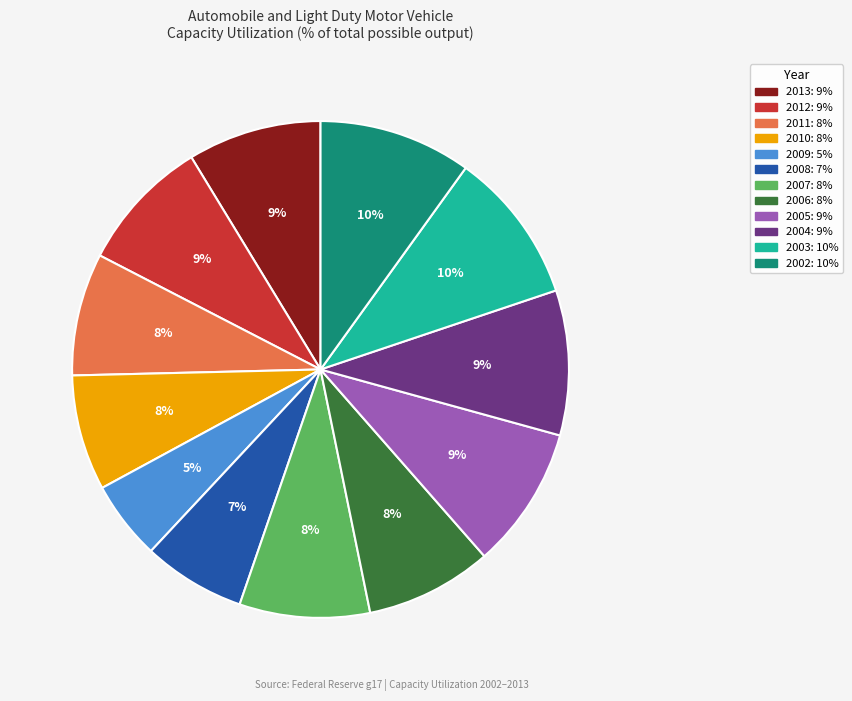

Approximately how many times larger is the value at 2005 compared to 2004?

1.0